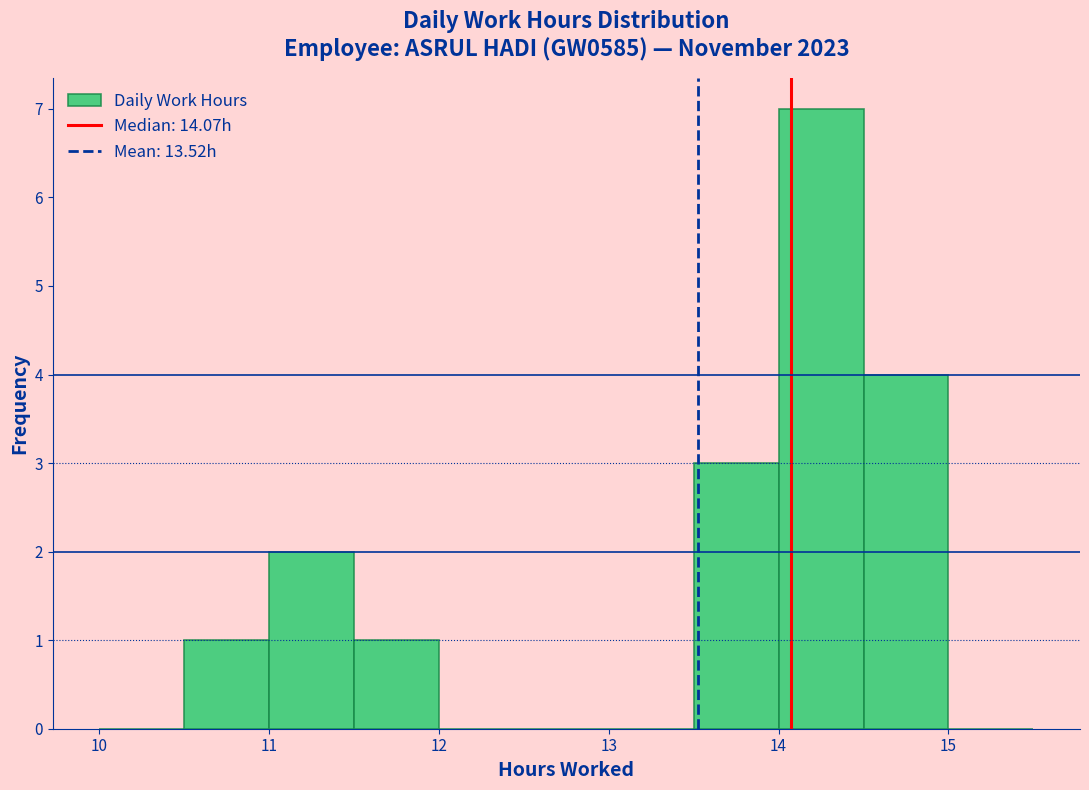

How tall is the bar that spans 13.5 to 14.0 on the x-axis? The values are not printed on the chart, so give them approximately, as read against the axis.

3